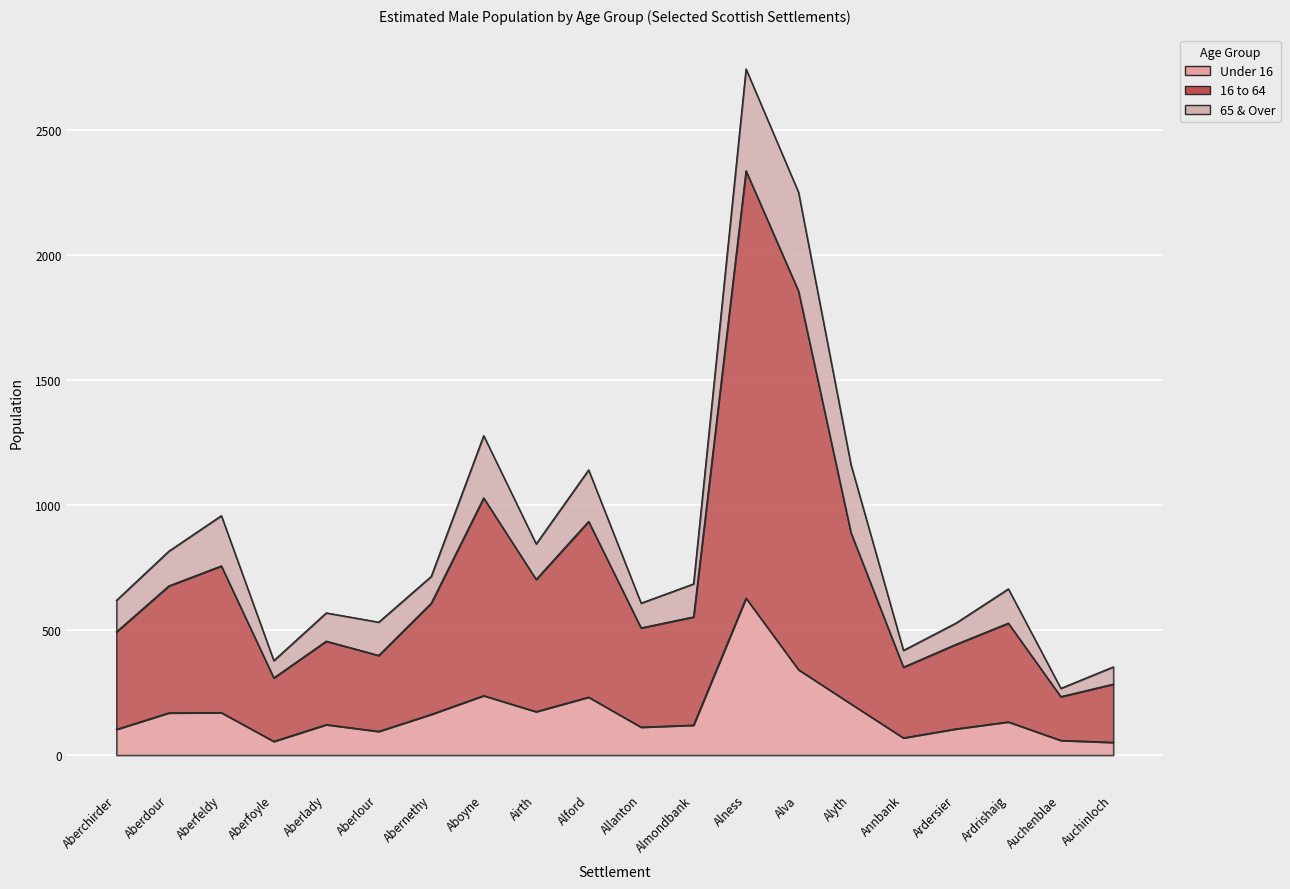

True or false: 16 to 64 and Under 16 intersect in this chart.

False